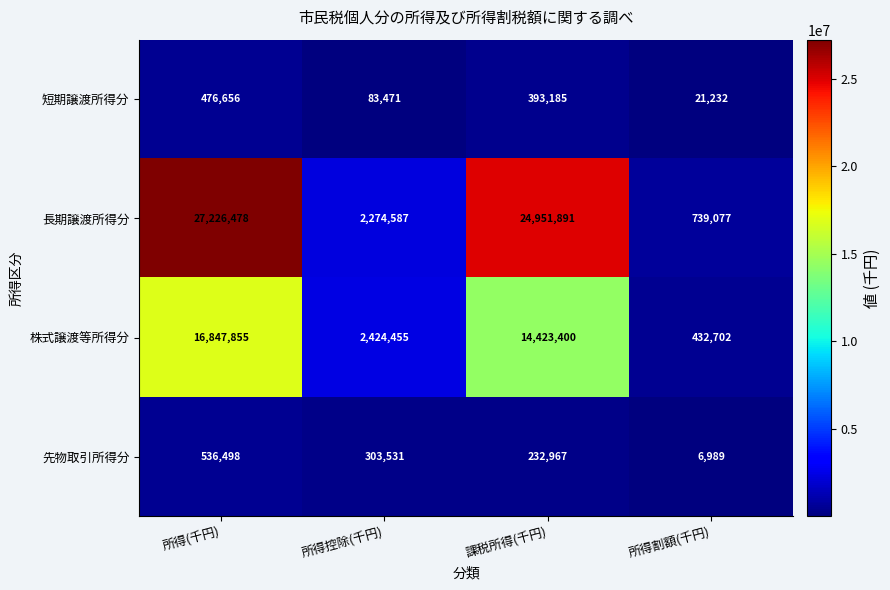

What is the average value of the 先物取引所得分 series?

269996